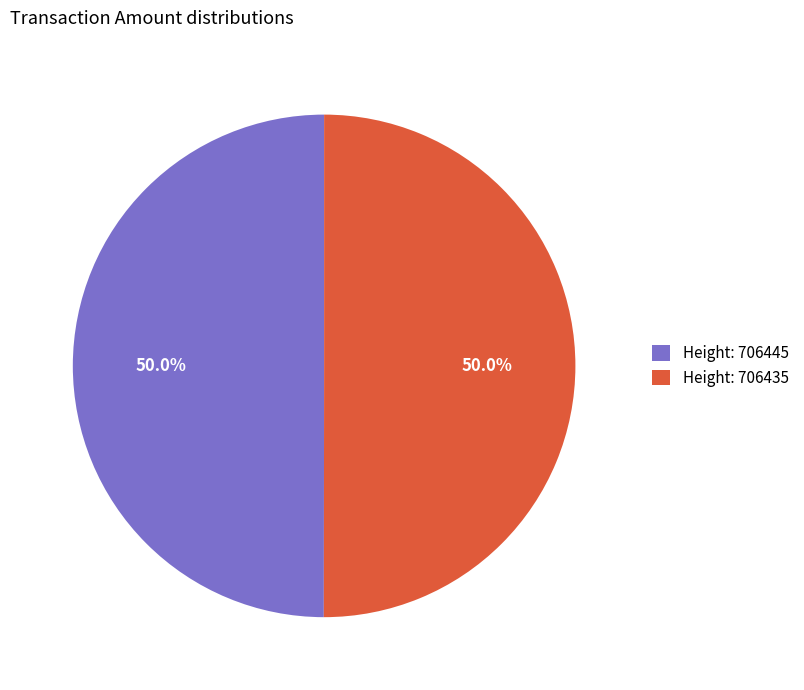

What portion of the pie excludes Height: 706435?

50.0%